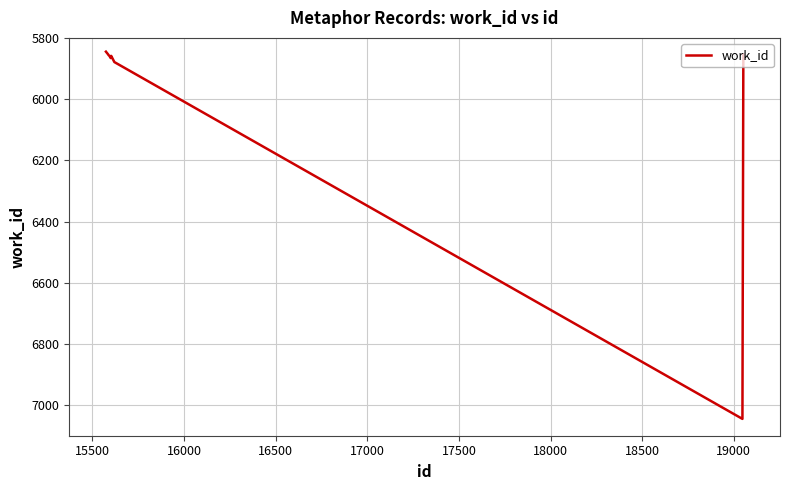

What is the minimum value shown in the chart?

5845